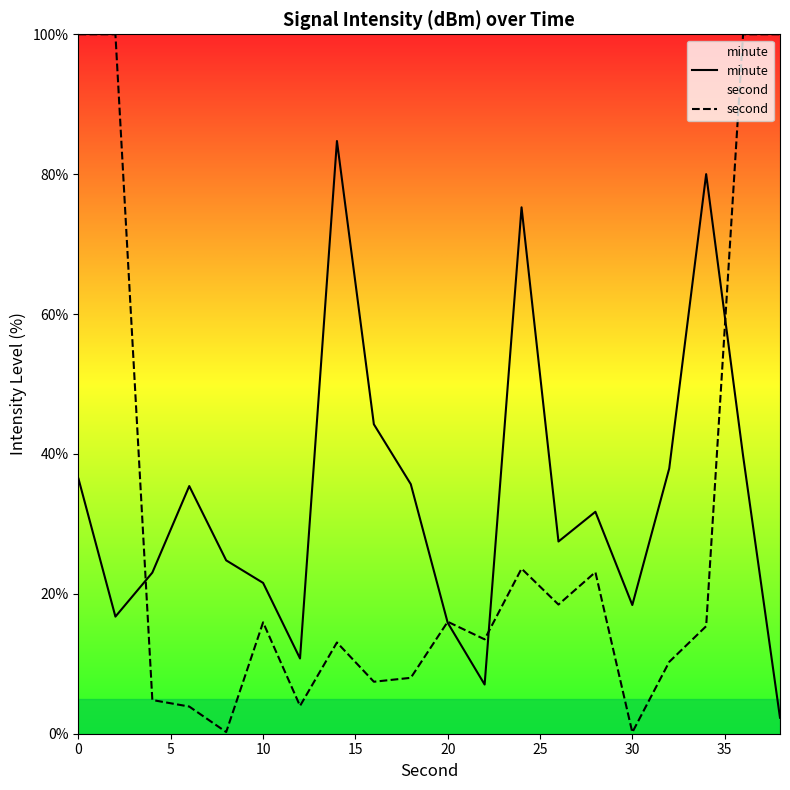

Which series has the widest spread of values?

second